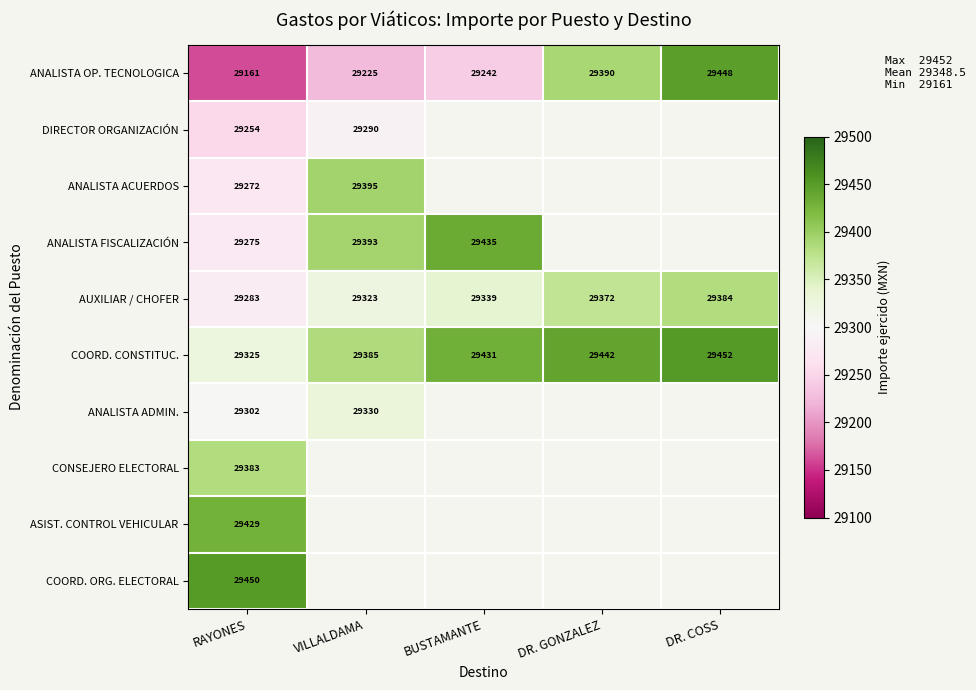

At how many categories does at least one series exceed 29441?

3